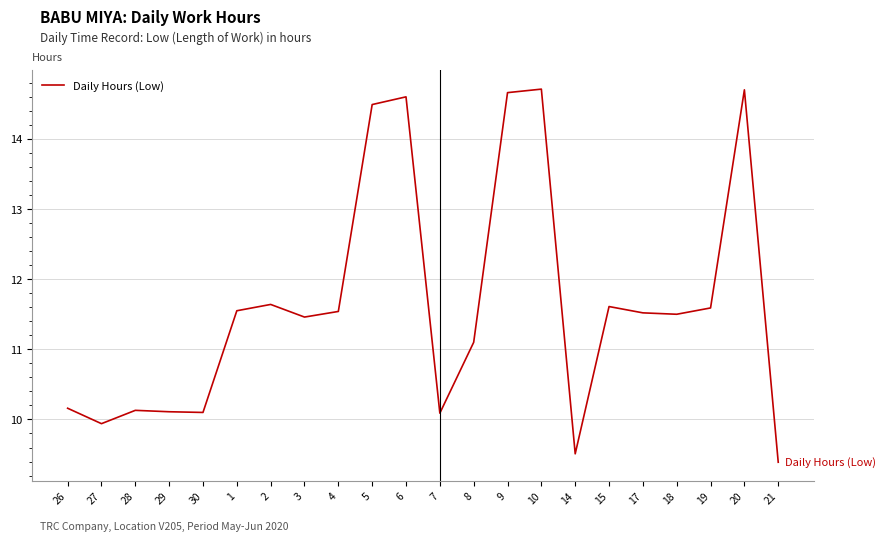

What position from the left is 9?

14